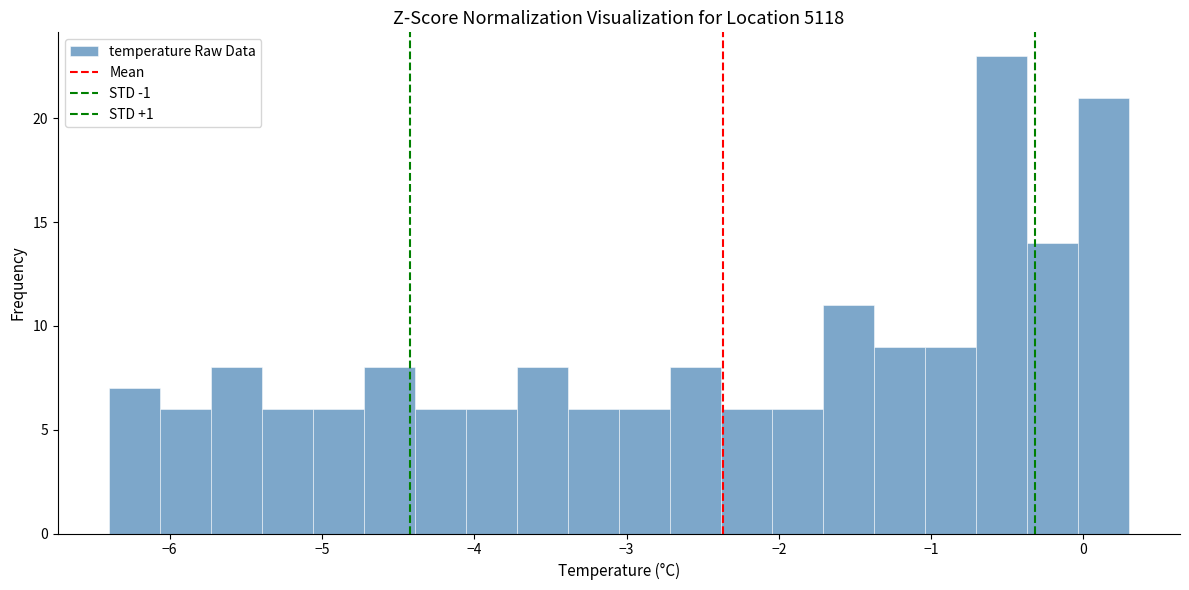

Around what value on the x-axis is the tallest bar? Give the approximate position of its centre, as read against the axis.

-0.5